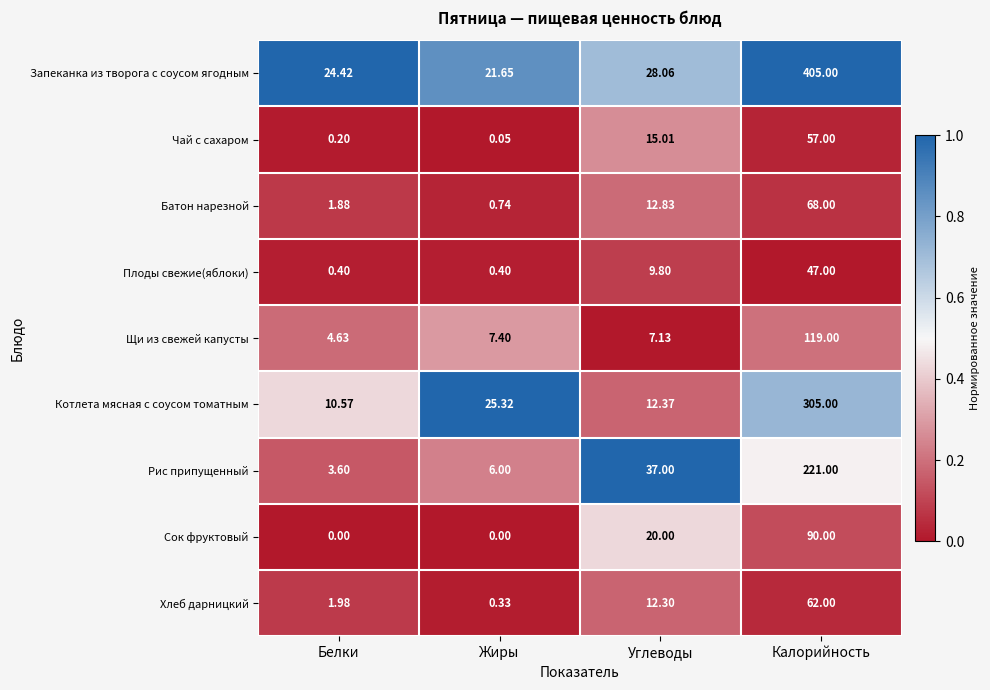

Rank the series by their maximum value, from highest to lowest.

Запеканка из творога с соусом ягодным, Котлета мясная с соусом томатным, Рис припущенный, Щи из свежей капусты, Сок фруктовый, Батон нарезной, Хлеб дарницкий, Чай с сахаром, Плоды свежие(яблоки)